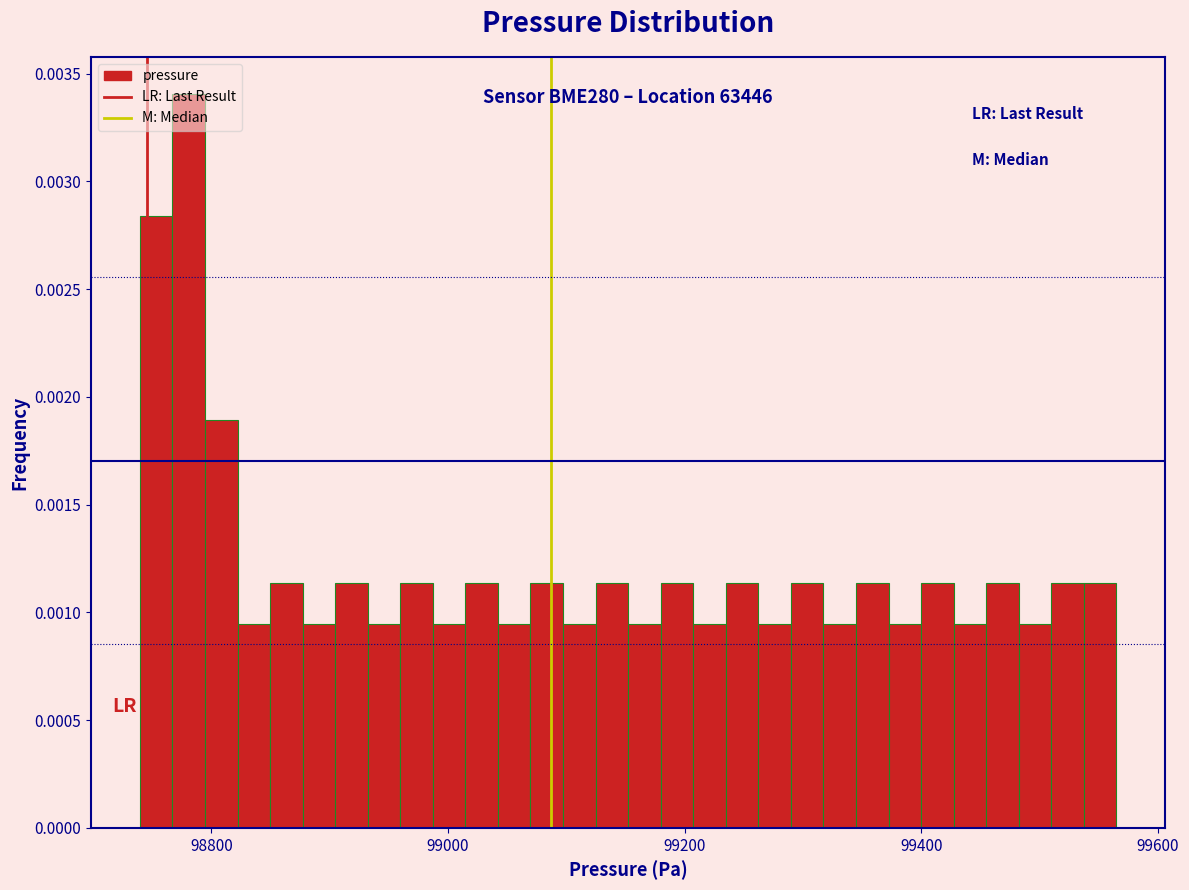

Around what value on the x-axis is the tallest bar? Give the approximate position of its centre, as read against the axis.

98780